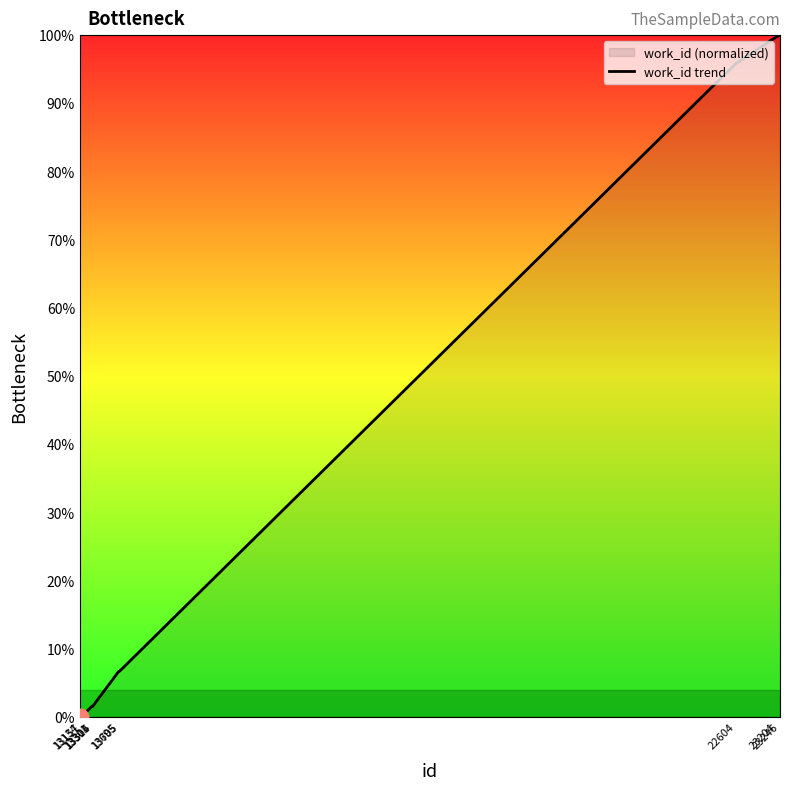

List the labels in order of value, smallest first.

13134, 13157, 13301, 13304, 13315, 13695, 13705, 22604, 23204, 23246